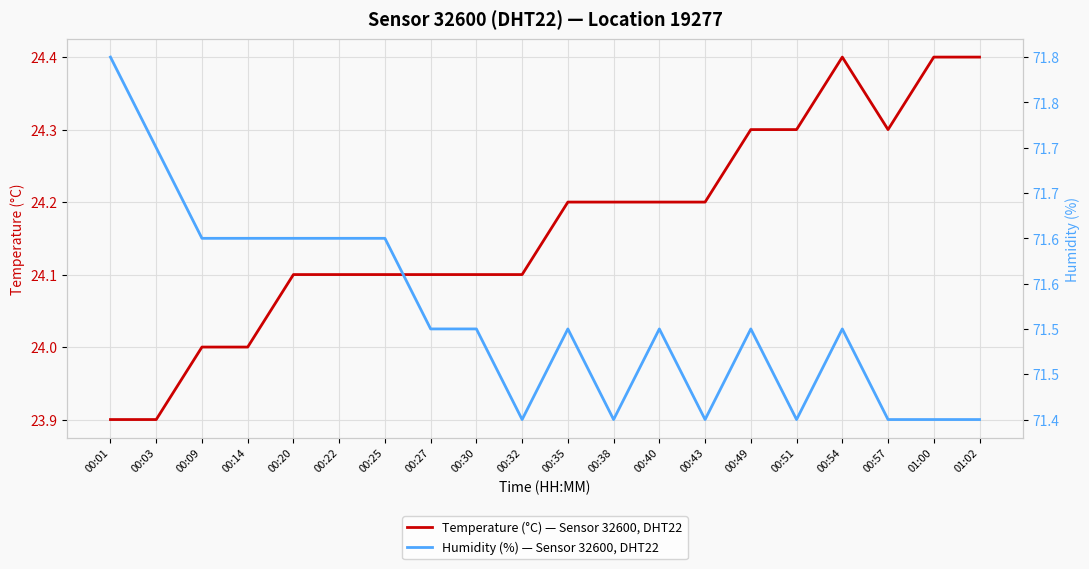

At which label does Temperature (°C) — Sensor 32600, DHT22 first exceed 24?

00:20